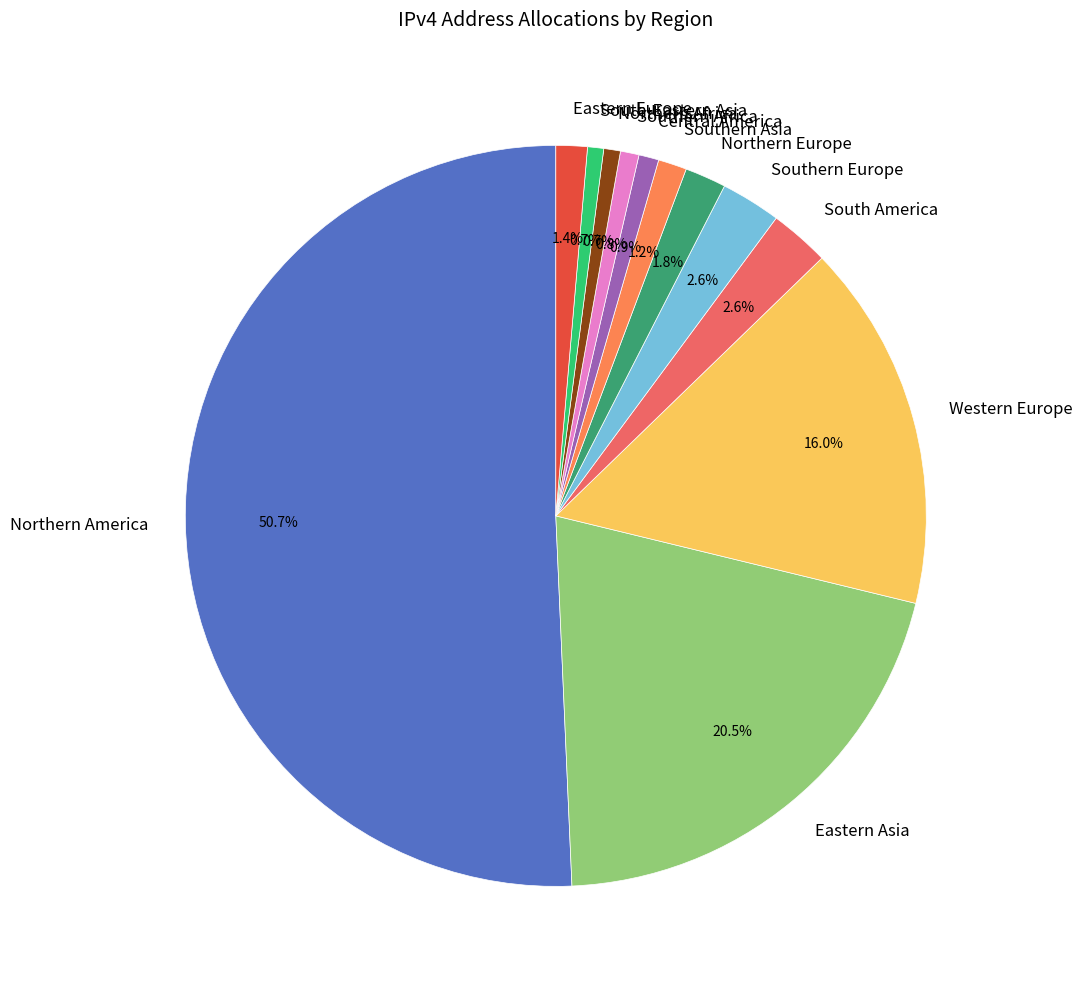

To the nearest percent, what is the difference between the Northern Europe and Southern Africa slice percentages?

1%